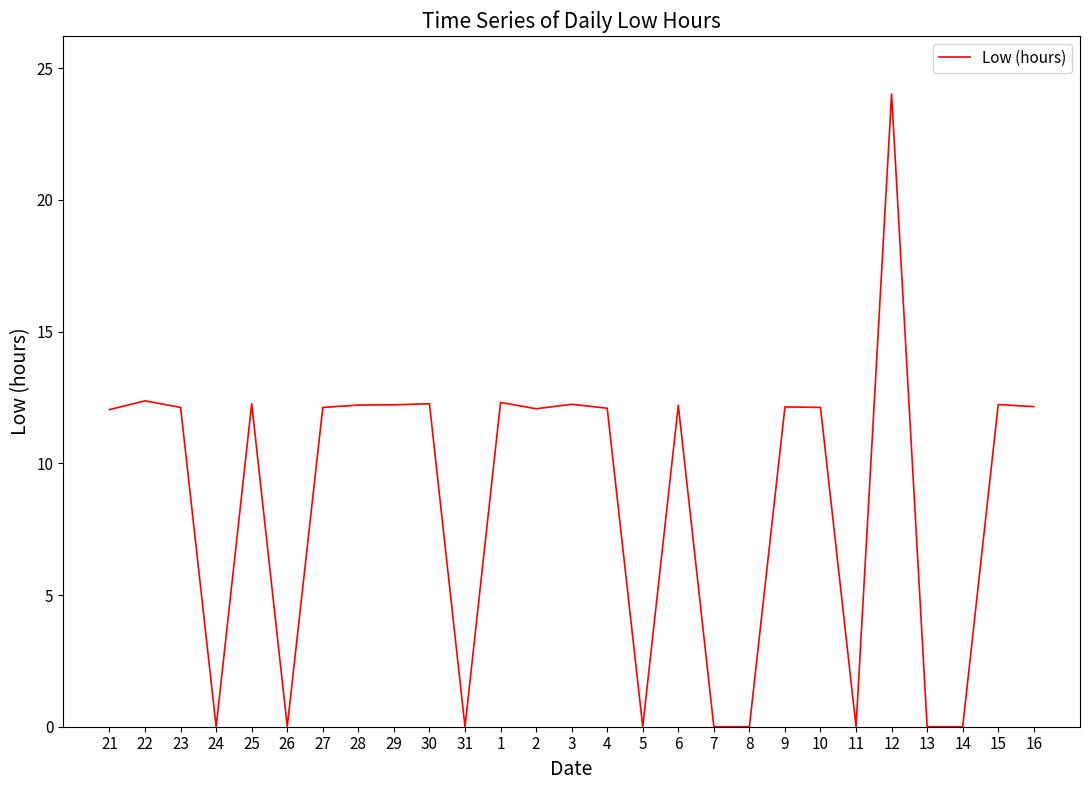

What position from the right is 30?

18